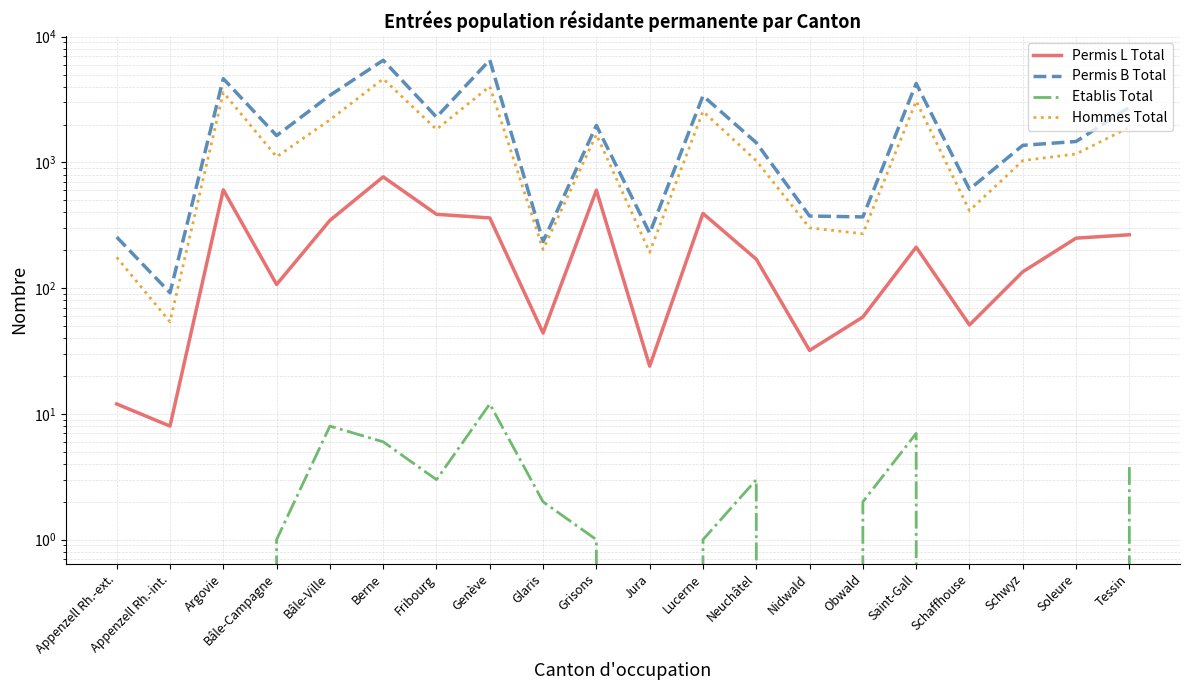

What is the label of the 1st point from the right?

Tessin